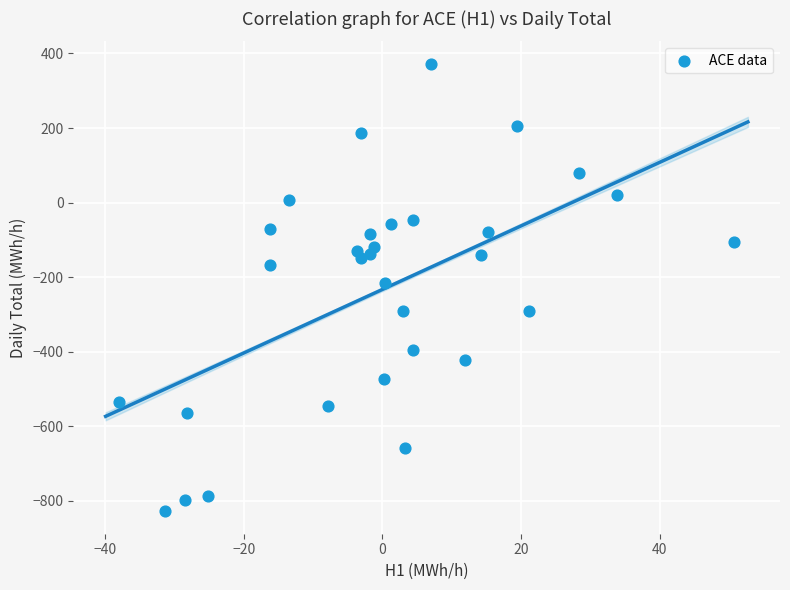

What is the range of X values (max minus min)?

88.7